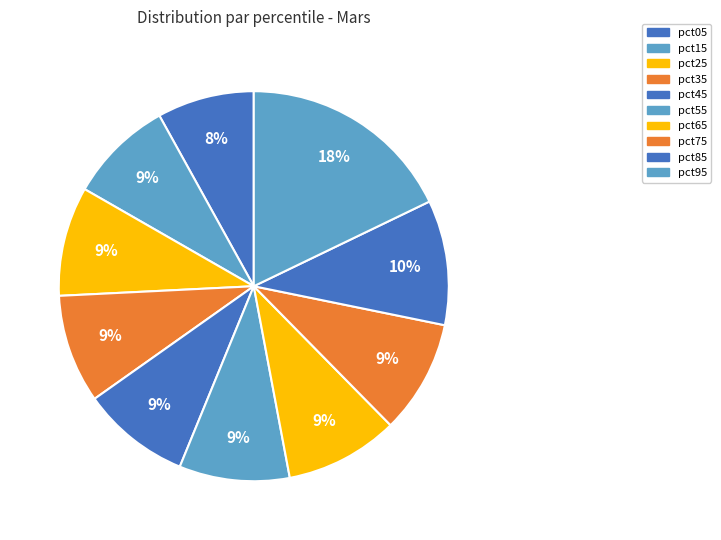

To the nearest percent, what is the average slice percentage?

10%